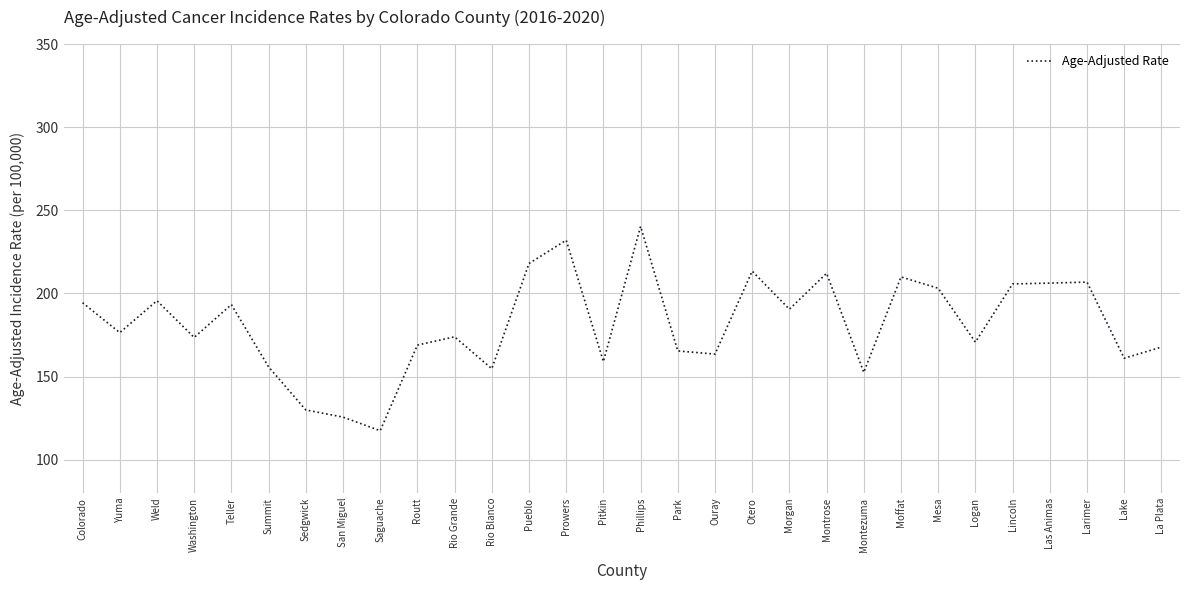

Does the chart have visible grid lines?

Yes